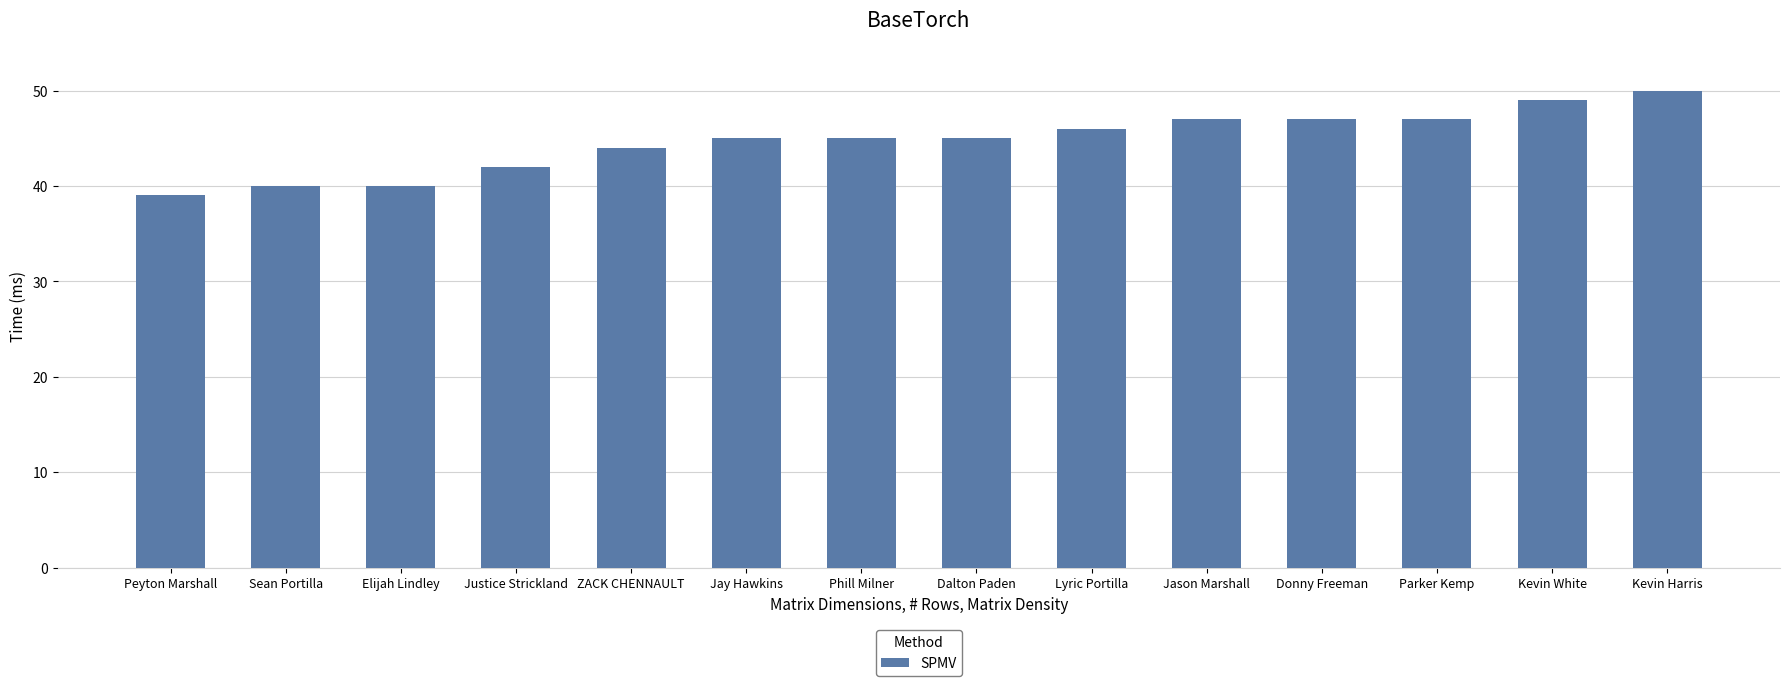

The value at Dalton Paden is 20. True or false?

False